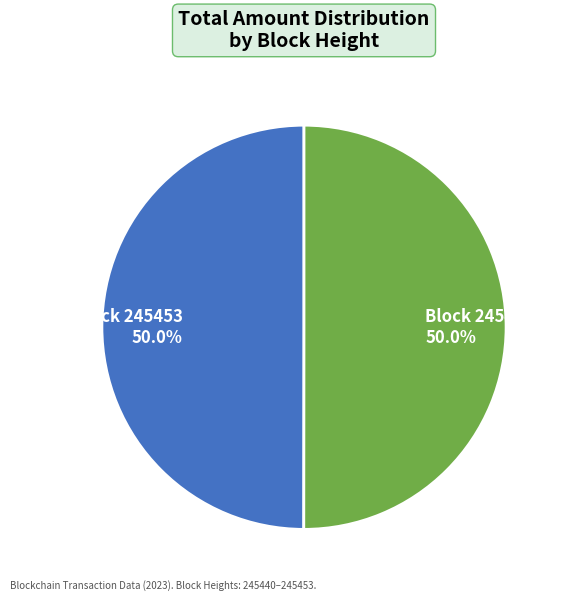

Count the number of slices in the pie.

2